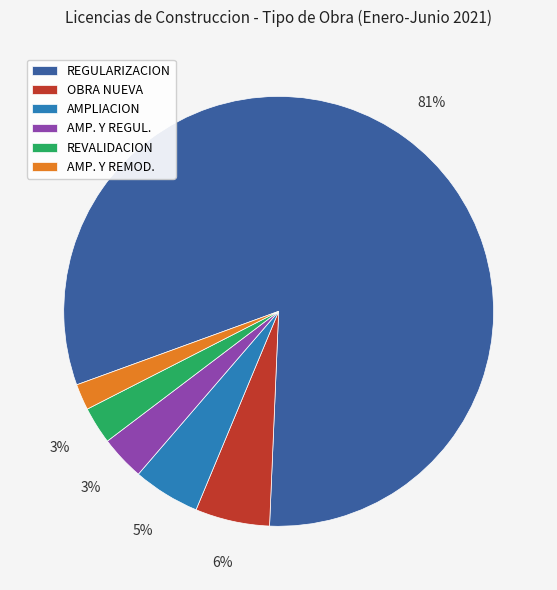

How many slices are in this pie chart?

6